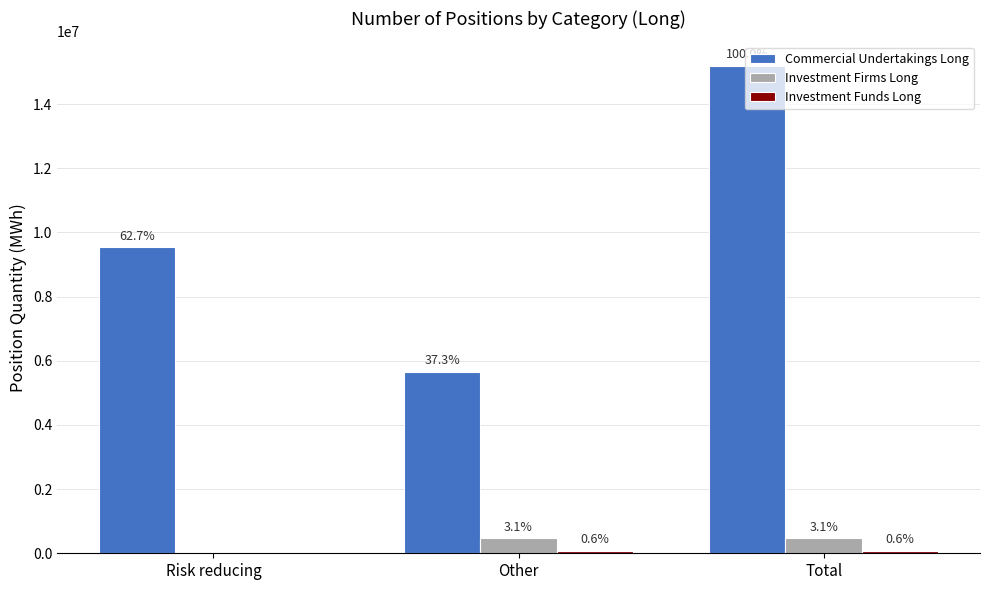

Which series has the largest total across all categories?

Commercial Undertakings Long